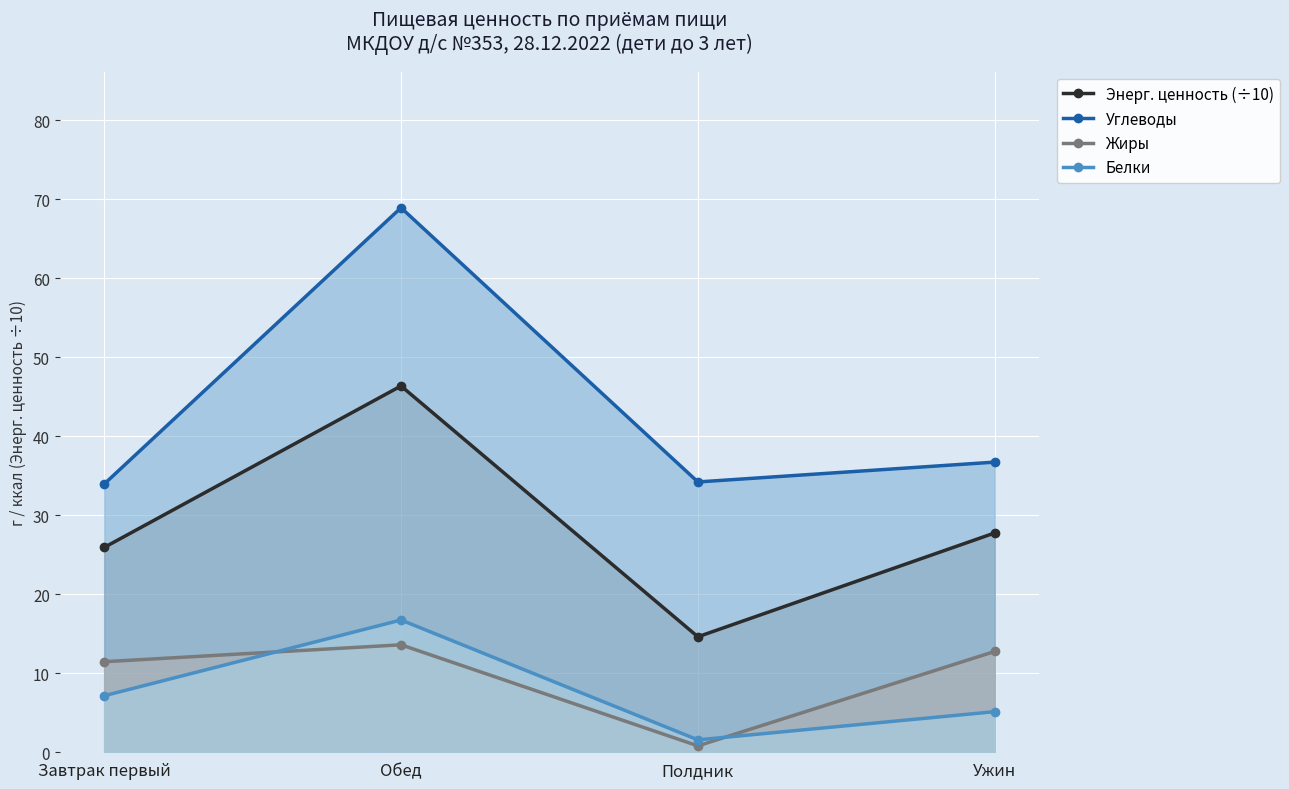

How many data points does each series have?

4